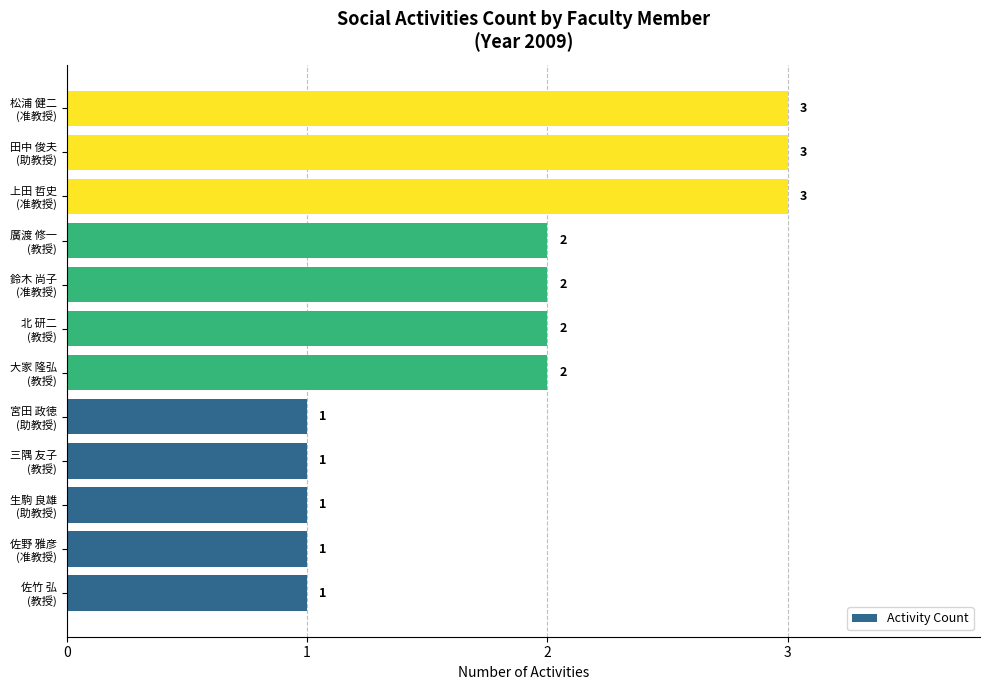

Count the number of categories in the chart.

12